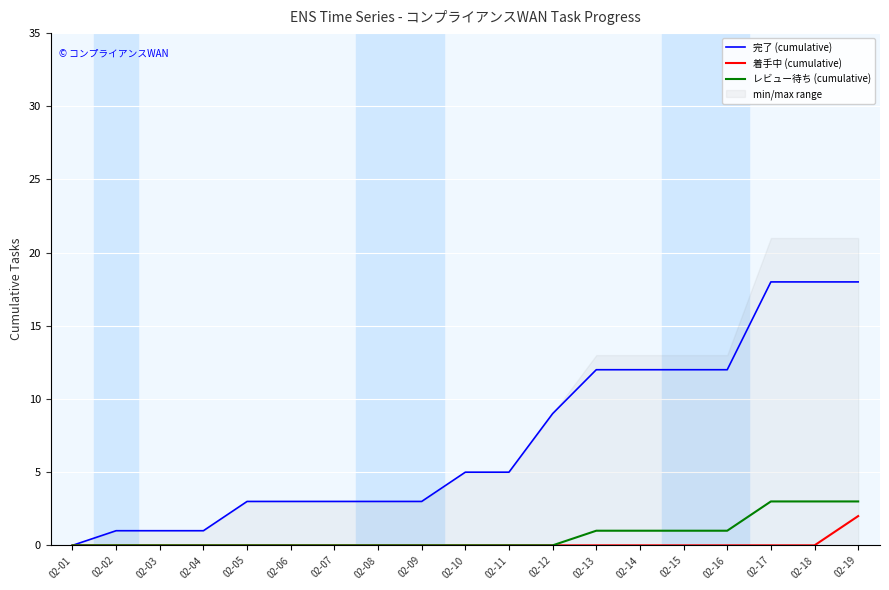

How many lines are shown in the chart?

3